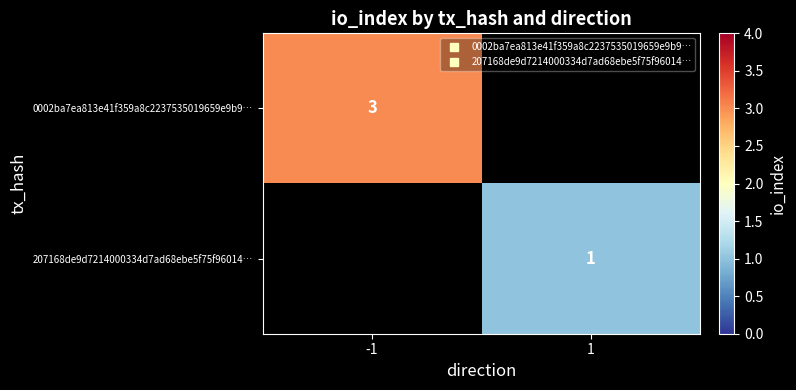

Is the value of 207168de9d7214000334d7ad68ebe5f75f96014… at -1 greater than the value of 0002ba7ea813e41f359a8c2237535019659e9b9… at 1?

No